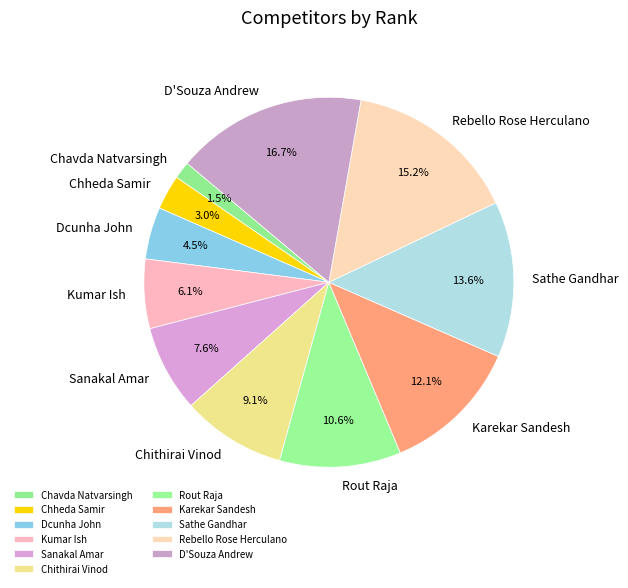

Does any single category account for the majority?

No